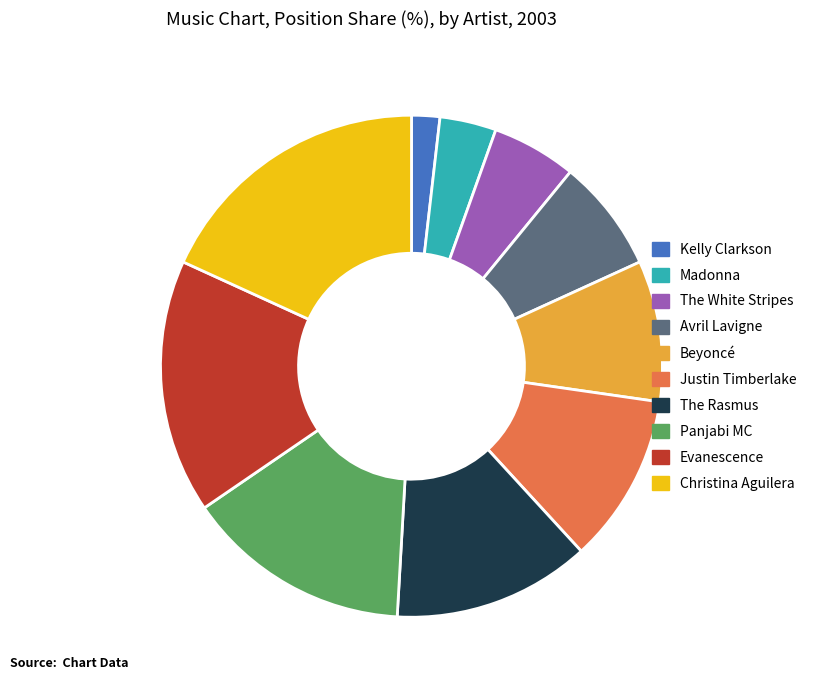

The Evanescence slice represents 3% of the pie. True or false?

False